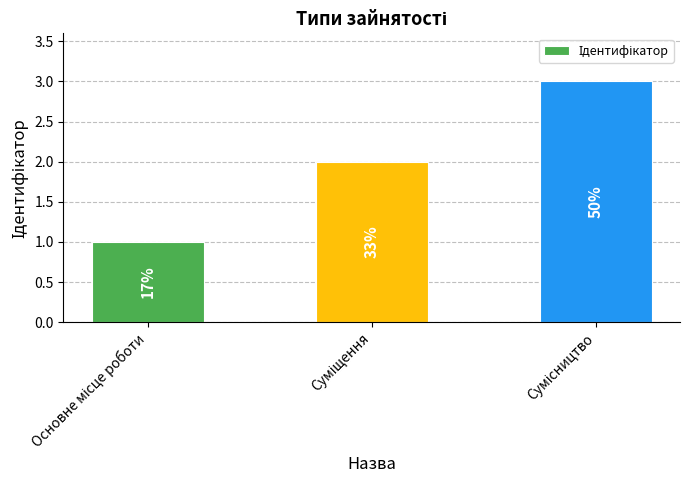

How many bars are there in total?

3